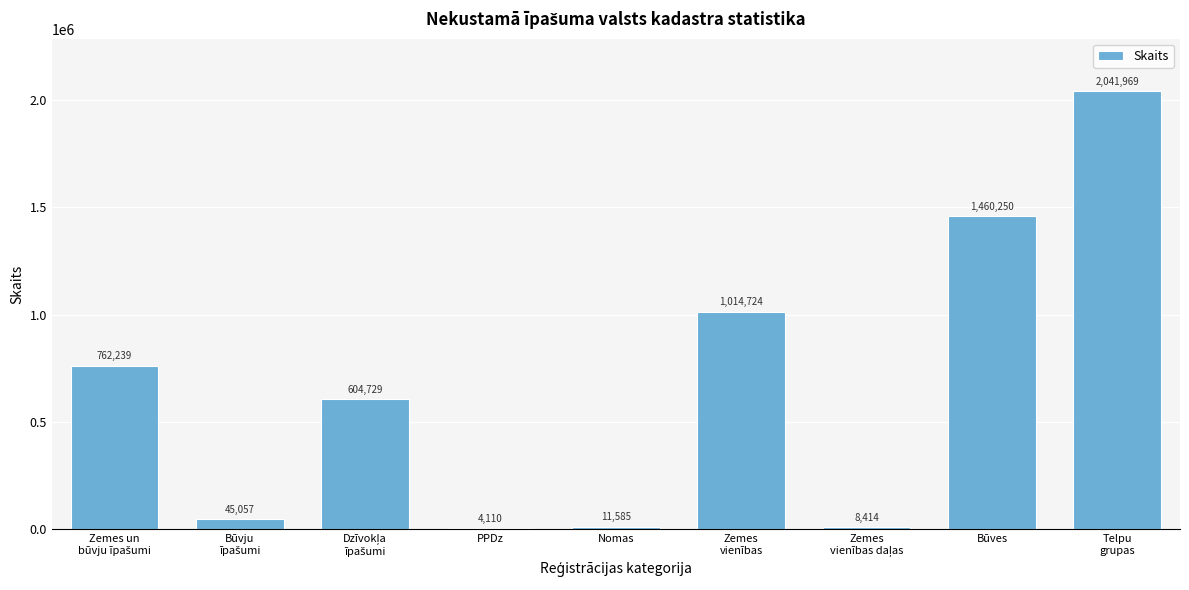

What is the sum of all values?

5953077